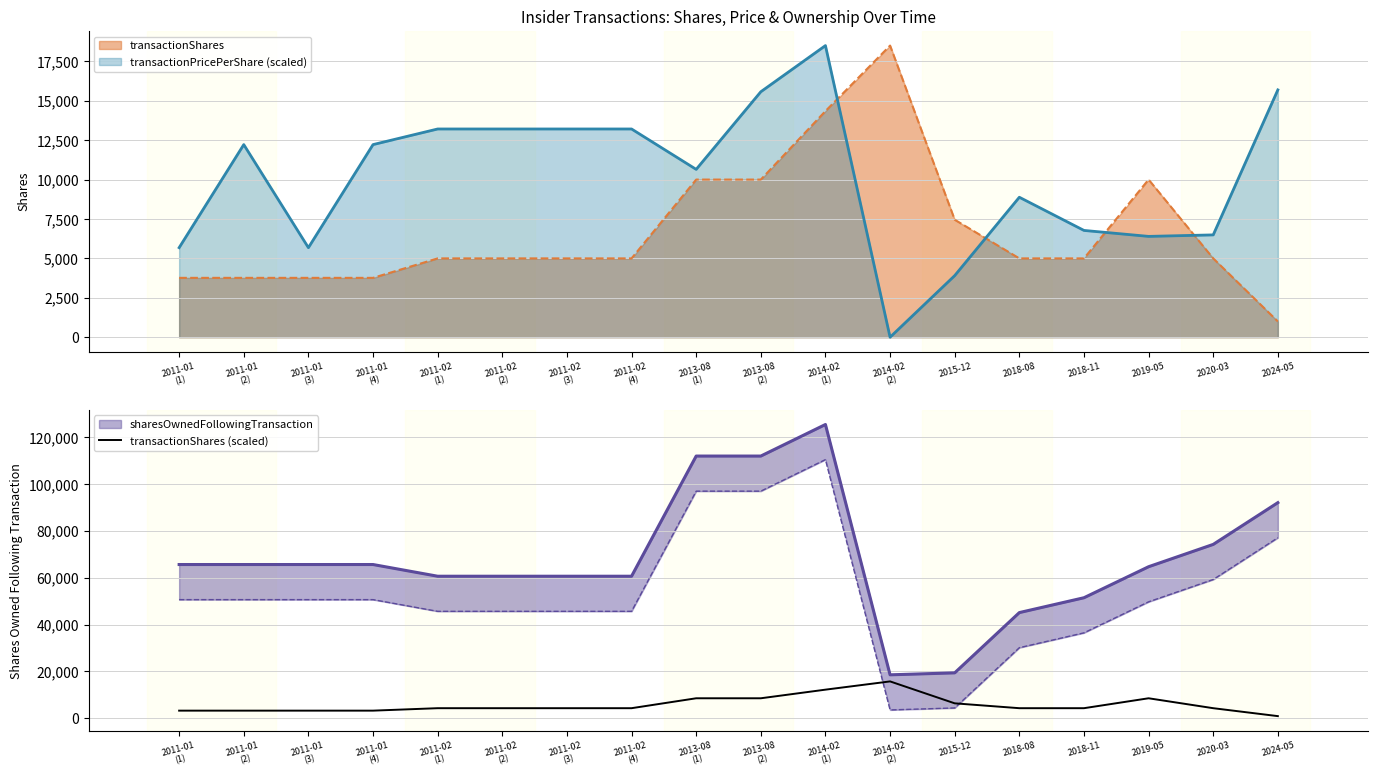

What is the maximum value for transactionPricePerShare (scaled)?

18500.0